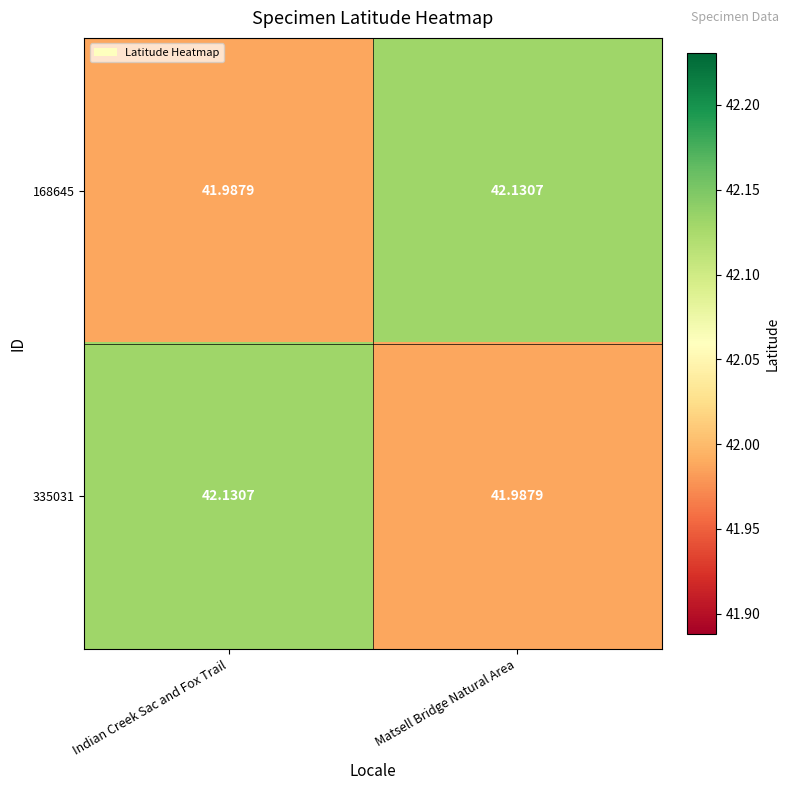

At which label does 335031 reach its peak?

Indian Creek Sac and Fox Trail